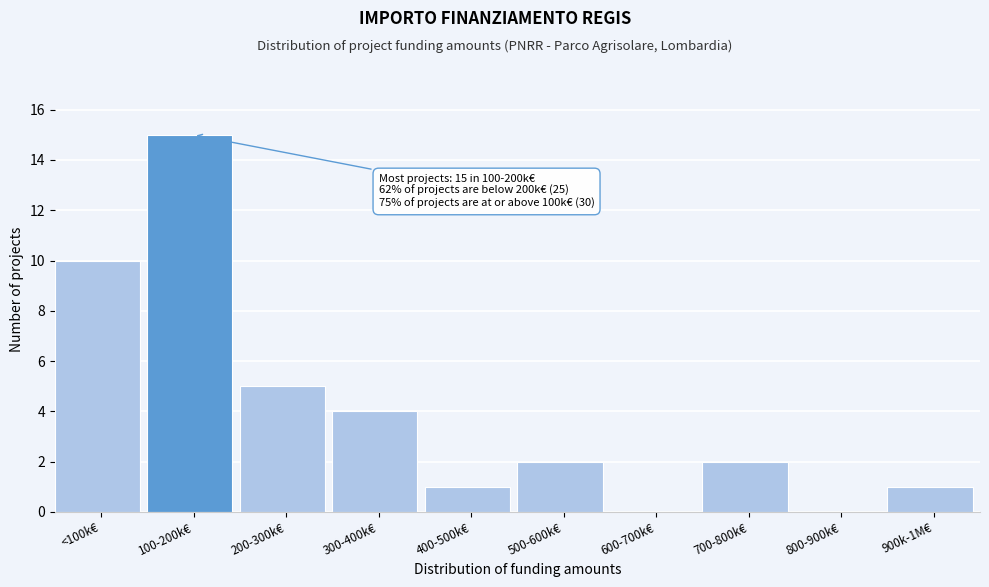

Reading right to left, transcribe all the data shown in this chart.

900k-1M€=1	800-900k€=0	700-800k€=2	600-700k€=0	500-600k€=2	400-500k€=1	300-400k€=4	200-300k€=5	100-200k€=15	<100k€=10